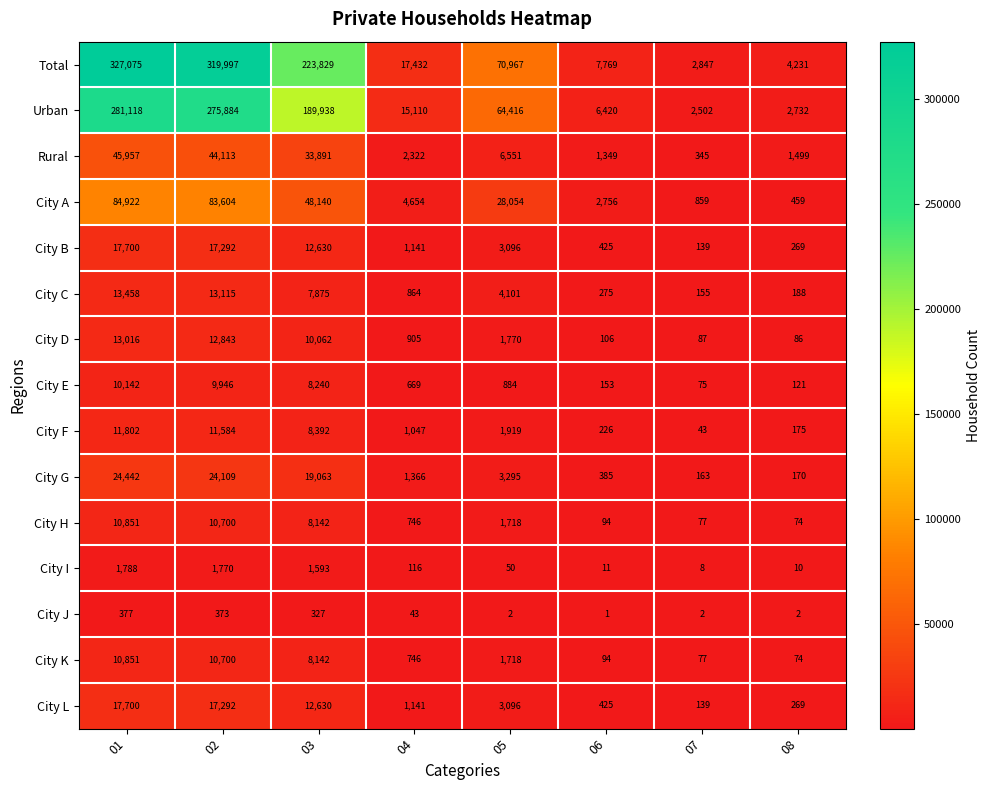

Which series changed the most between 03 and 05?

Total